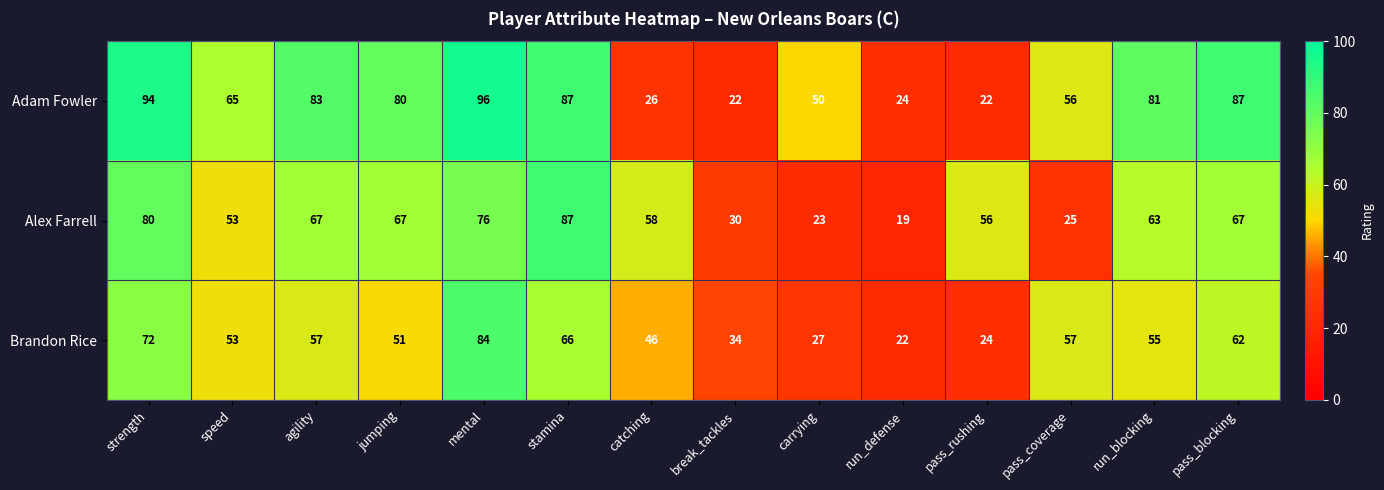

True or false: Adam Fowler has a value of 12 at run_defense.

False